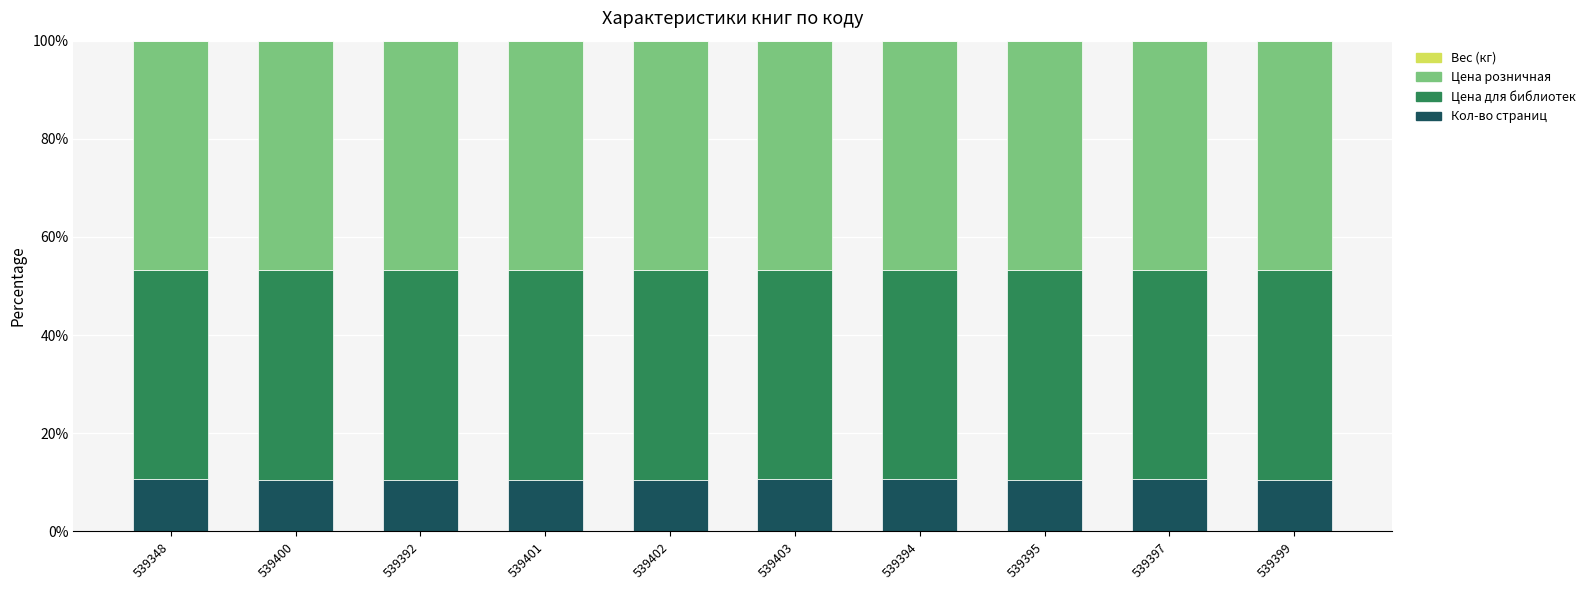

The value of Кол-во страниц at 539399 is 10.6. True or false?

True